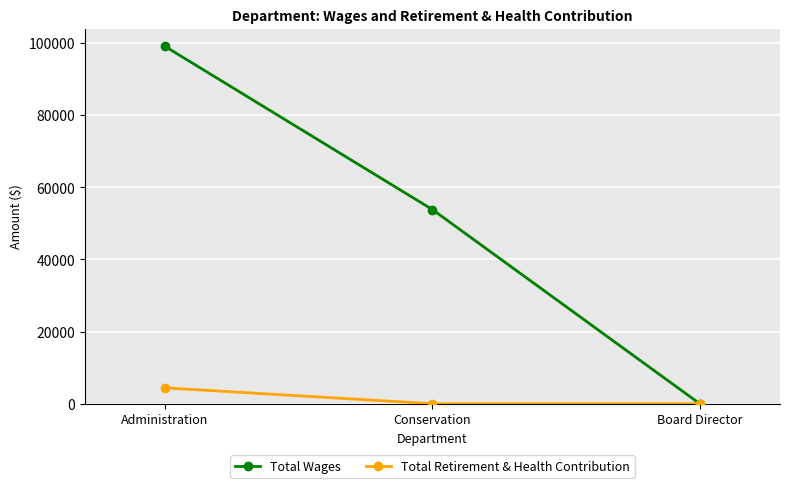

How many series are shown in this chart?

2